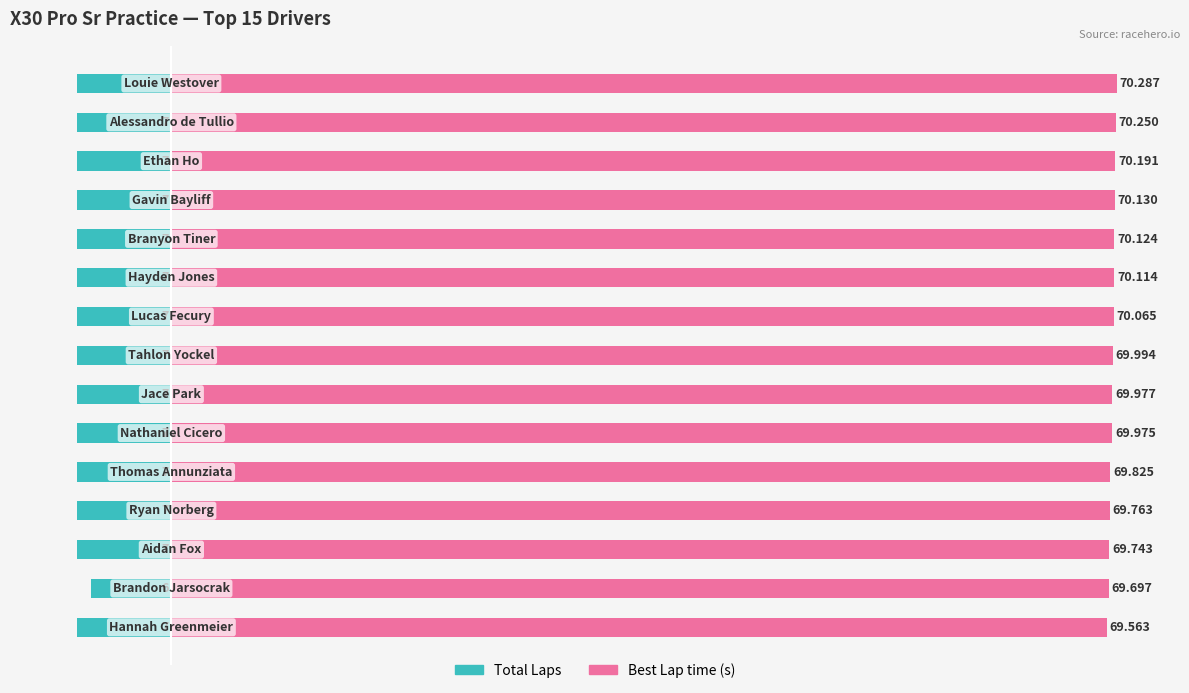

What is the difference between the maximum and minimum values in the Total Laps series?

1.0